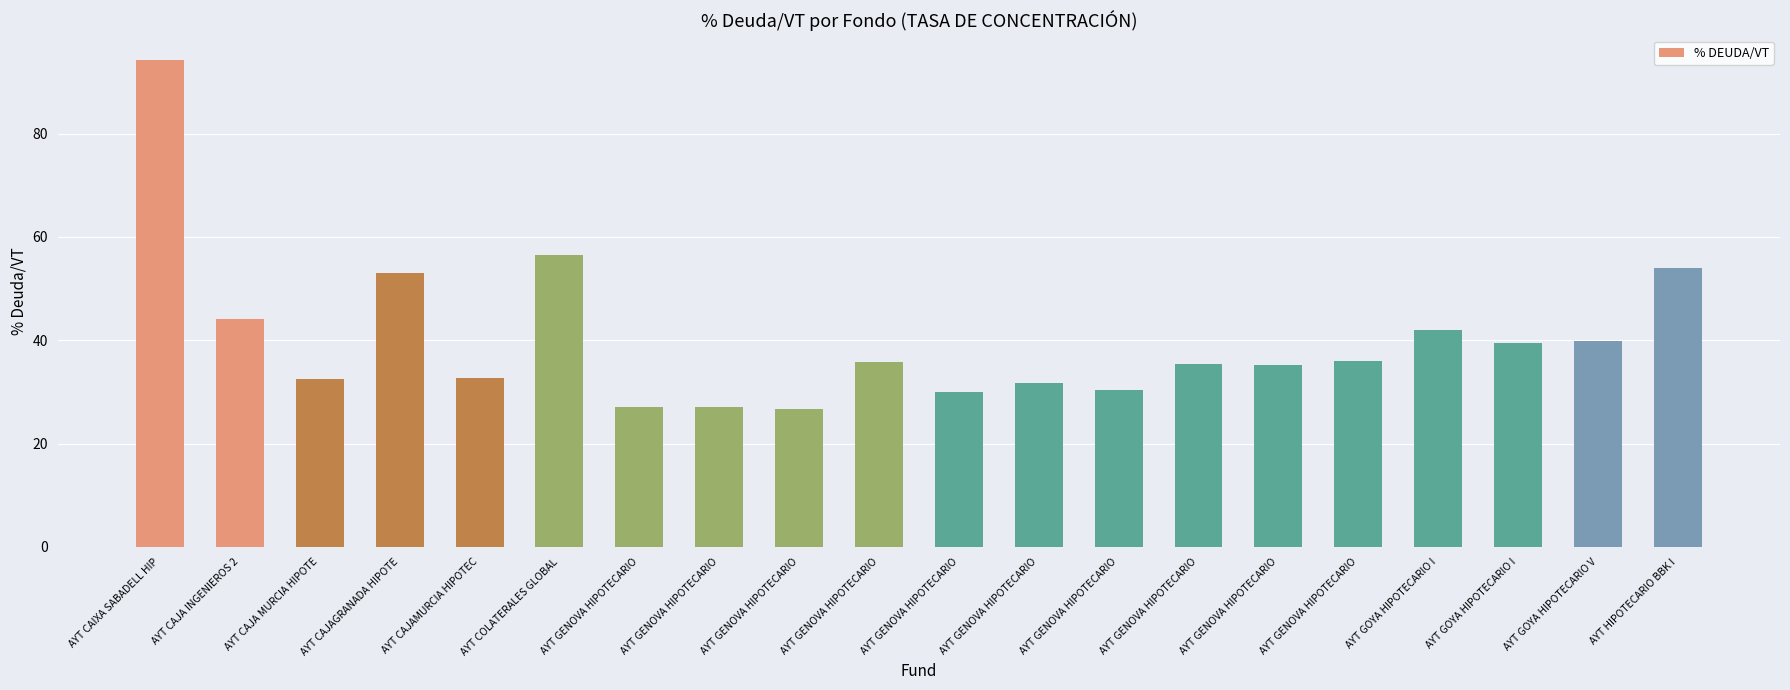

What is the sum of the values at AYT GENOVA HIPOTECARIO and AYT GENOVA HIPOTECARIO?

66.2